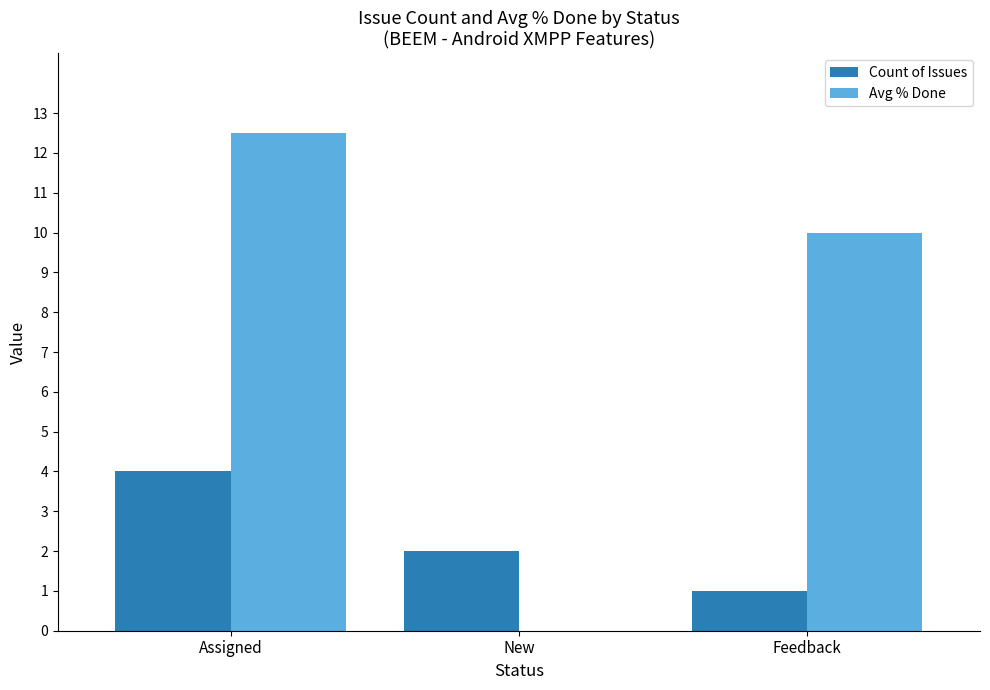

Which series has the largest range (max minus min)?

Avg % Done